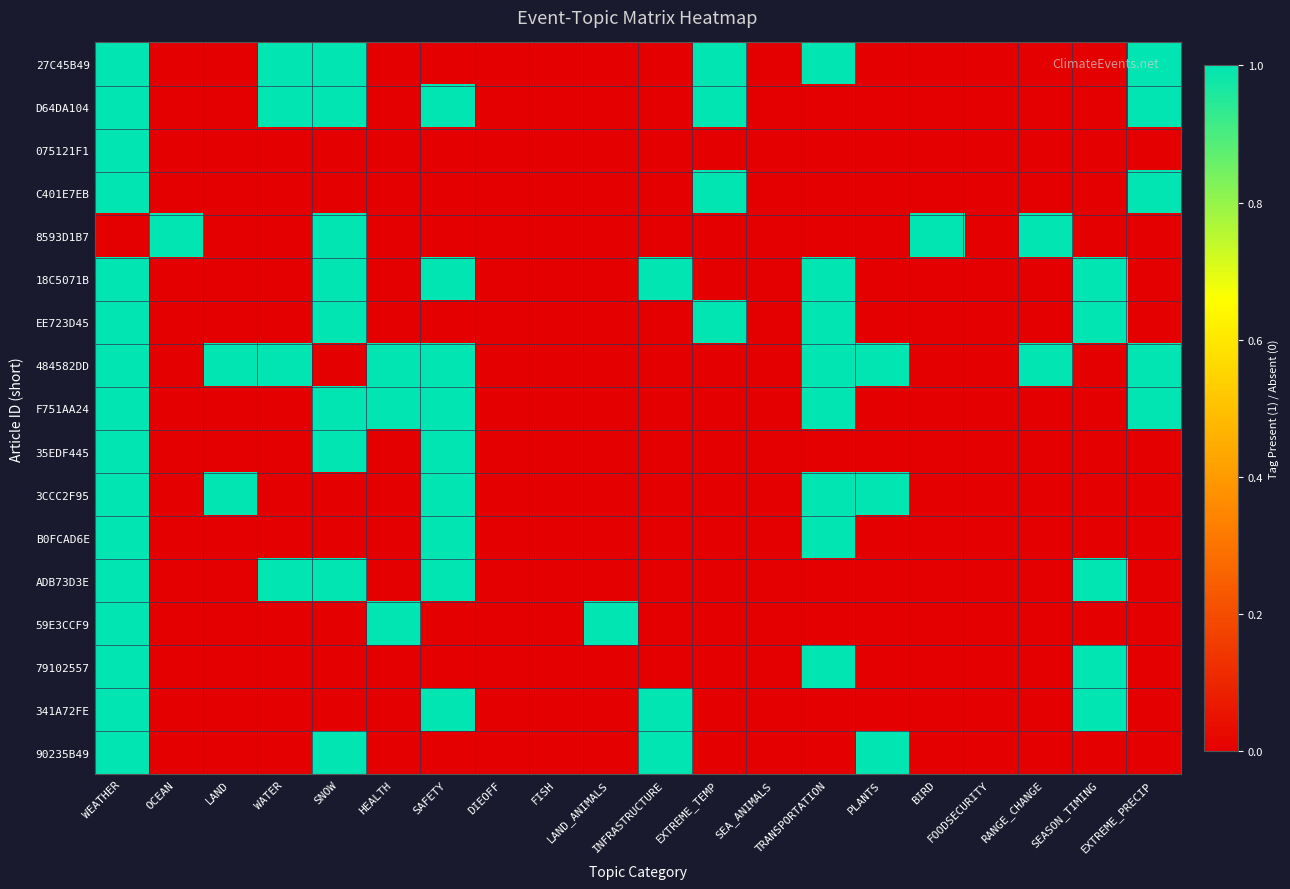

List the series in order of their peak value, lowest first.

27C45B49, D64DA104, 075121F1, C401E7EB, 8593D1B7, 18C5071B, EE723D45, 484582DD, F751AA24, 35EDF445, 3CCC2F95, B0FCAD6E, ADB73D3E, 59E3CCF9, 79102557, 341A72FE, 90235B49